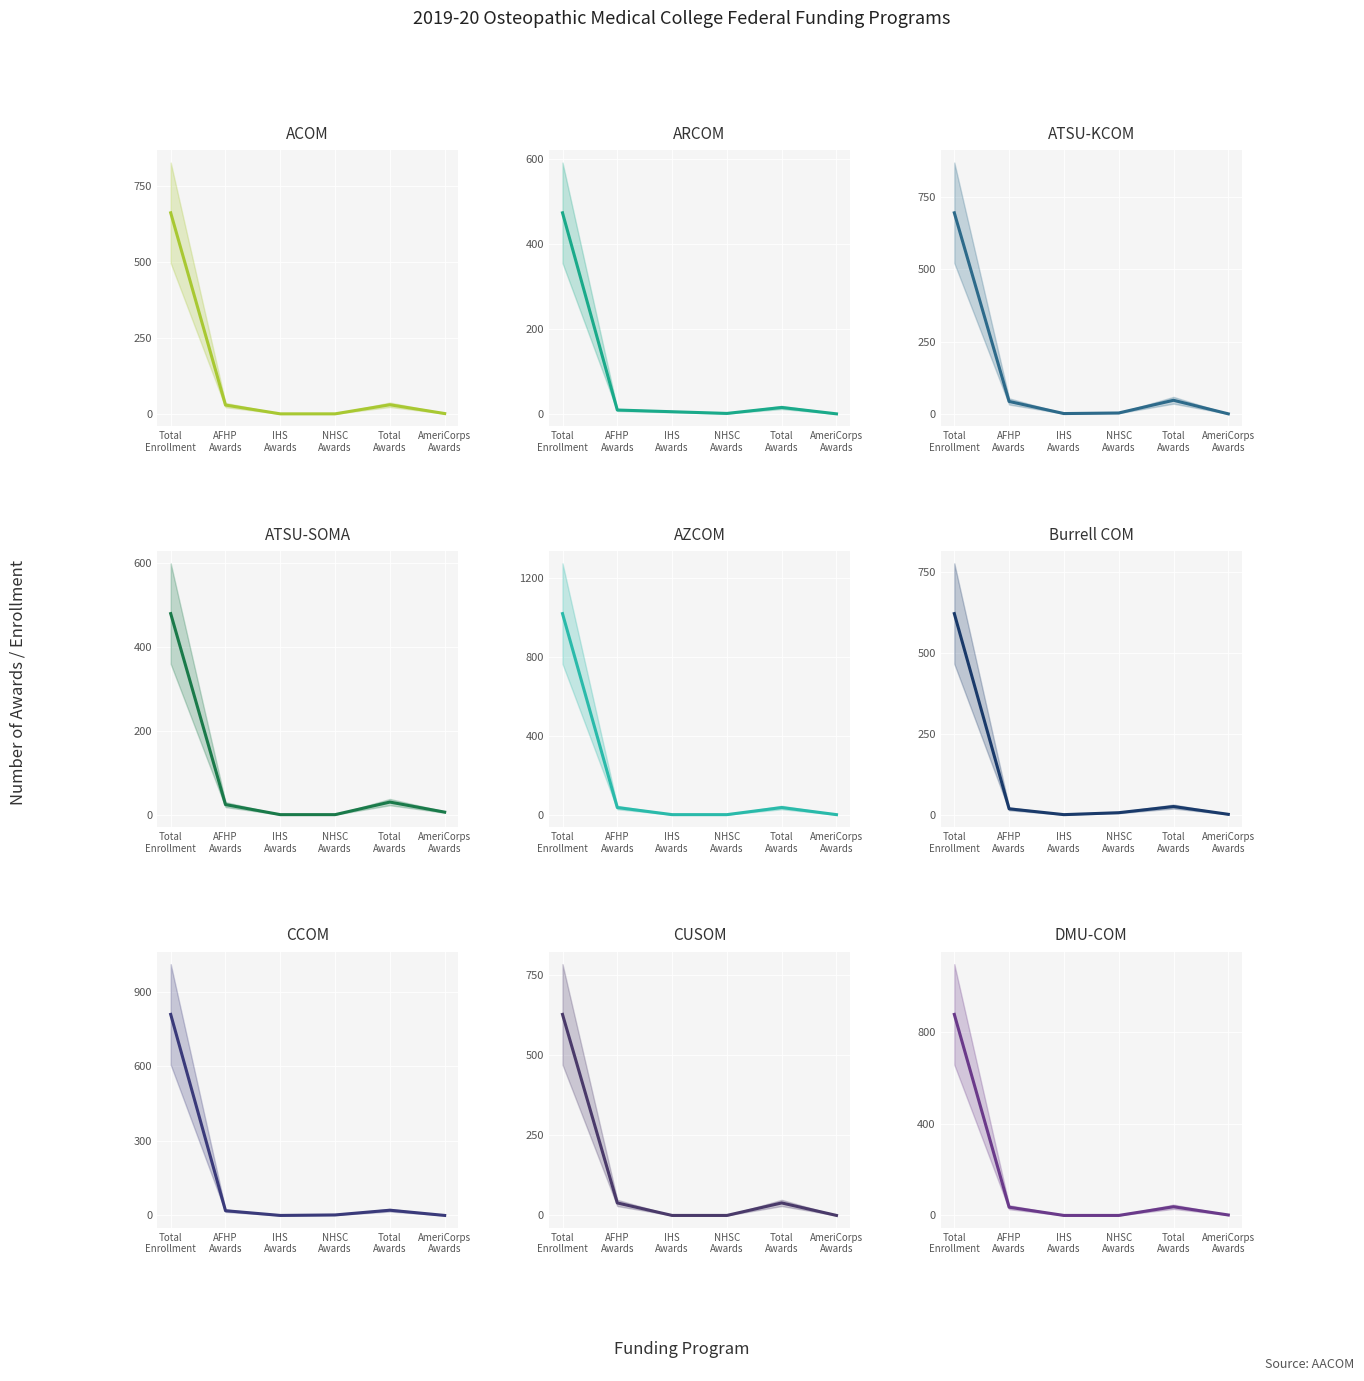

At Burrell COM, list the series in order from largest to smallest.

Total Enrollment, Total Awards, AFHP Awards, NHSC Awards, AmeriCorps Awards, IHS Awards